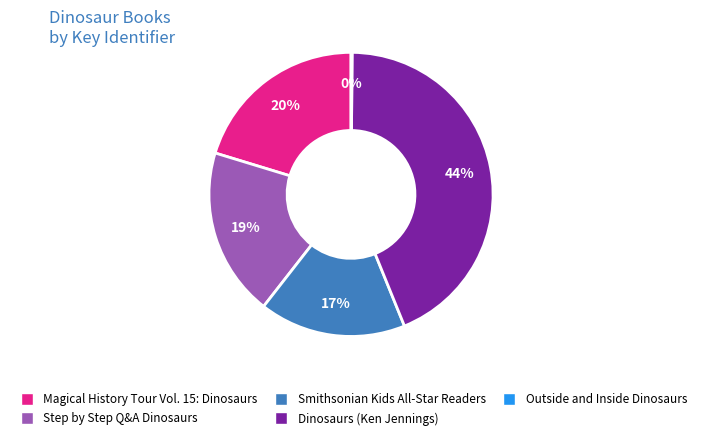

To the nearest percent, what is the average slice percentage?

20%